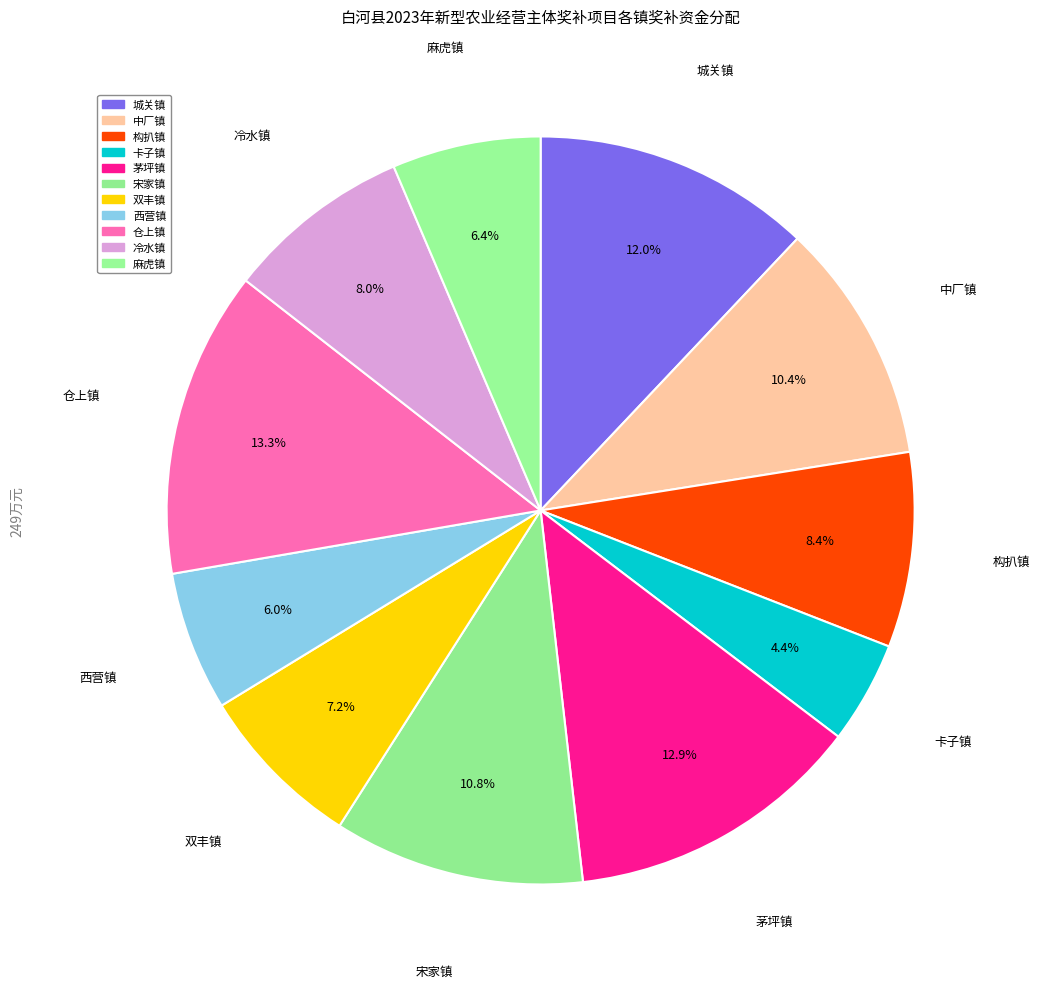

Between 西营镇 and 构扒镇, which is larger?

构扒镇